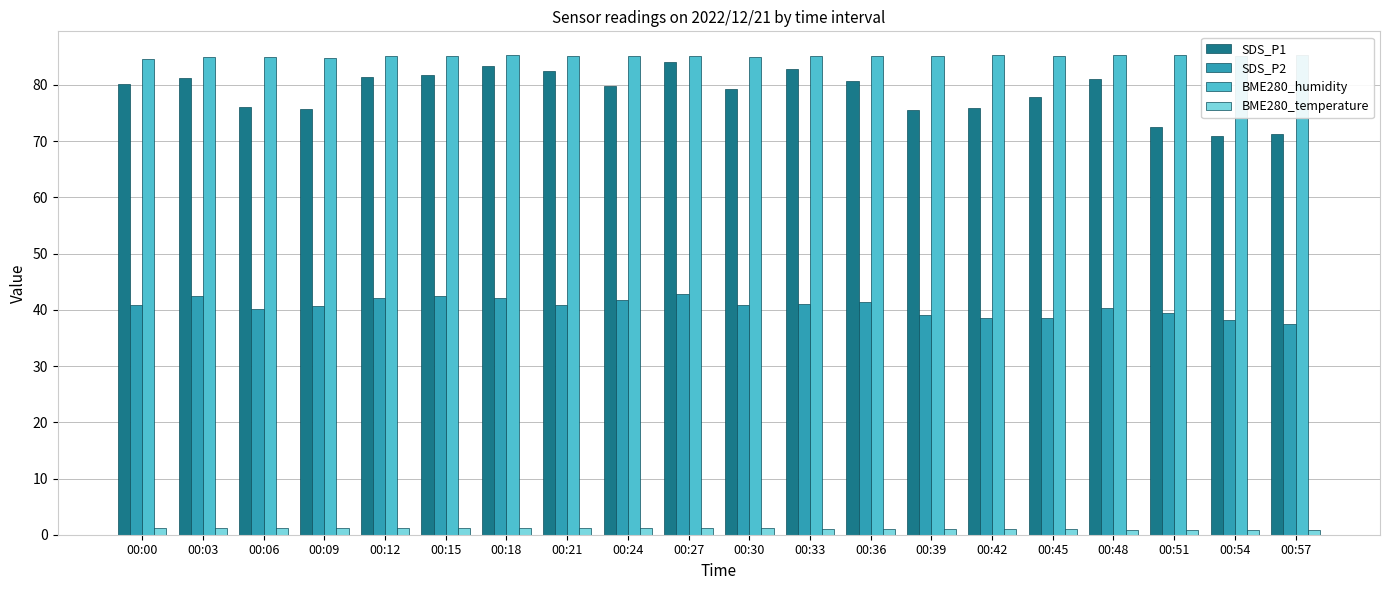

What are all the series names shown in the legend?

SDS_P1, SDS_P2, BME280_humidity, BME280_temperature